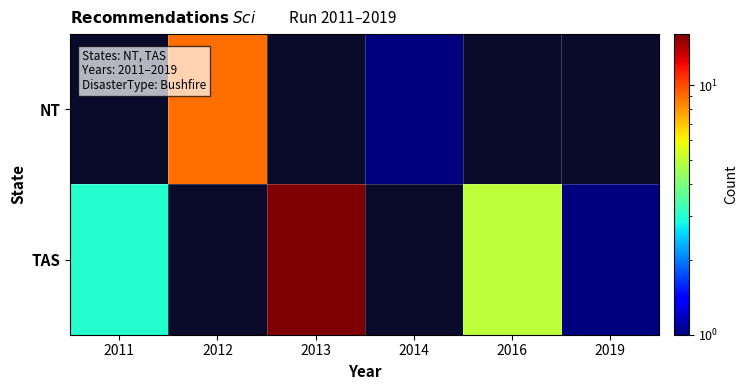

Rank the series by their maximum value, from lowest to highest.

NT, TAS